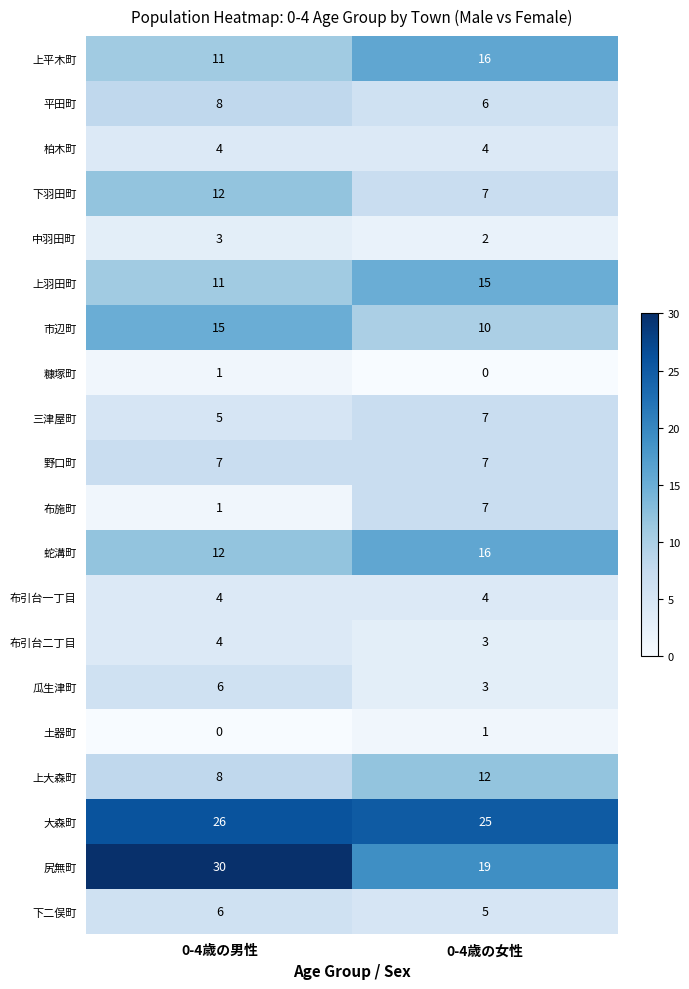

Is it true that 上大森町 equals 14 at 0-4歳の男性?

False